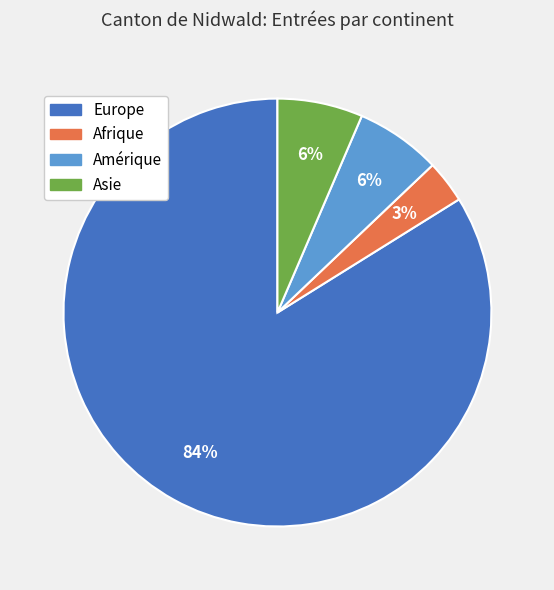

The Asie slice represents 1% of the pie. True or false?

False